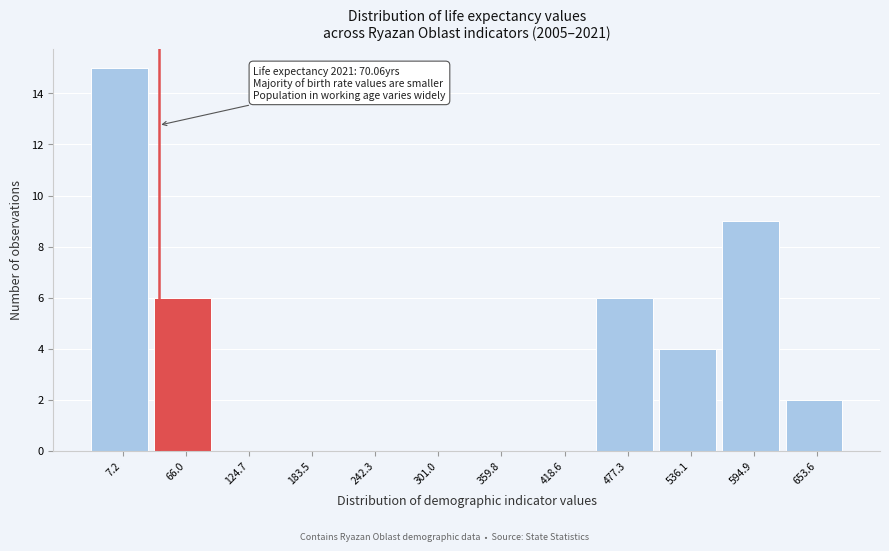

Reading left to right, extract all data points from this chart.

7.2=15	66.0=6	124.7=0	183.5=0	242.3=0	301.0=0	359.8=0	418.6=0	477.3=6	536.1=4	594.9=9	653.6=2